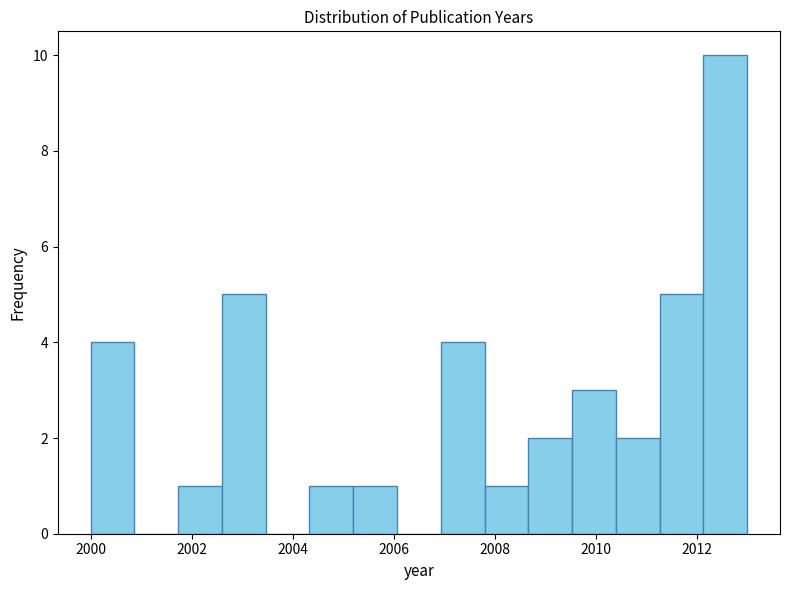

Which range on the x-axis has the tallest bar?

2012.2 to 2013.0